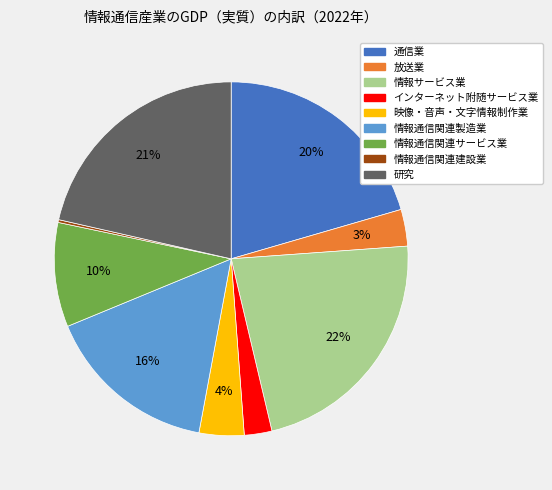

Which has a higher value, 情報通信関連サービス業 or 放送業?

情報通信関連サービス業